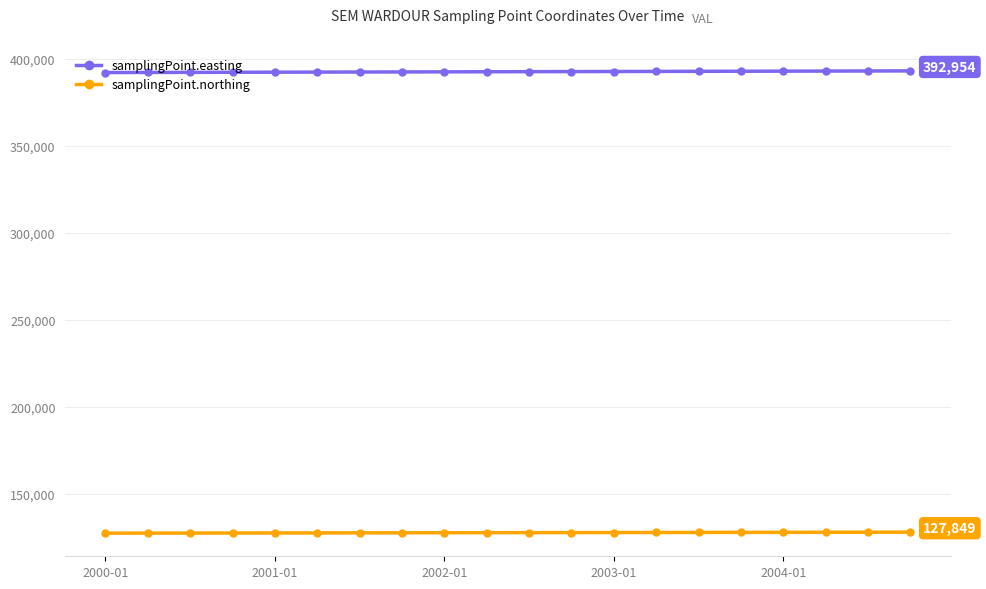

What is the value of the samplingPoint.northing point at the 12th from the left?

127609